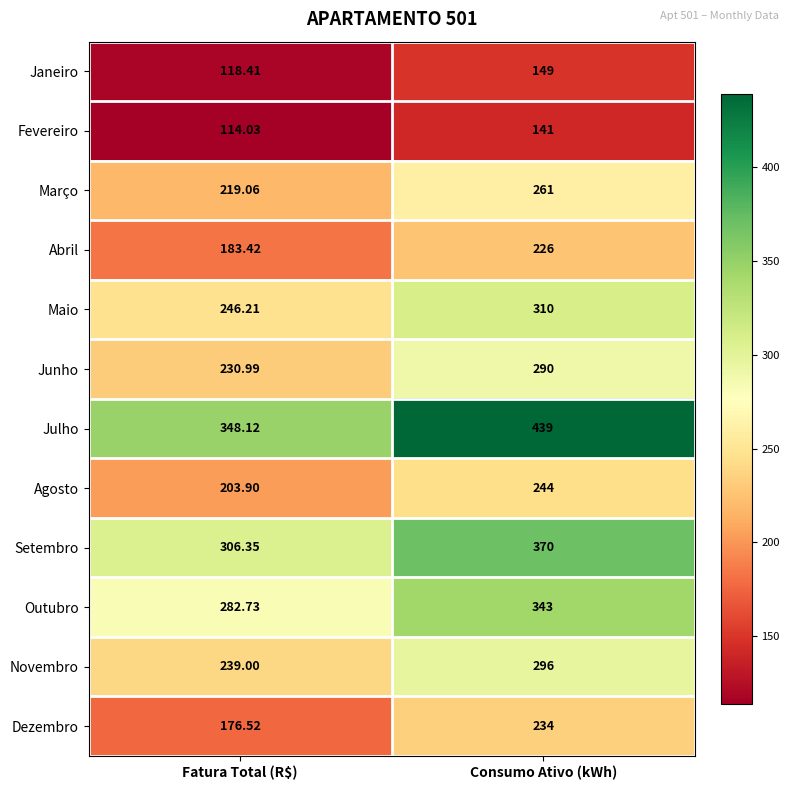

List the series in order of their peak value, lowest first.

Fevereiro, Janeiro, Abril, Dezembro, Agosto, Março, Junho, Novembro, Maio, Outubro, Setembro, Julho